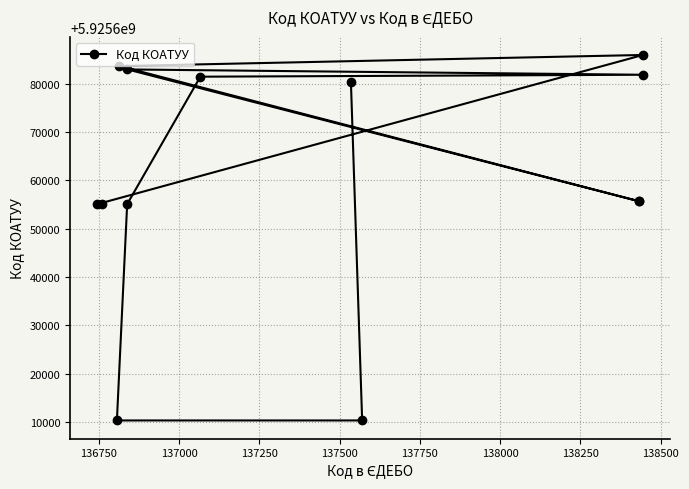

What is the value of the 3rd point from the left?

5925610300